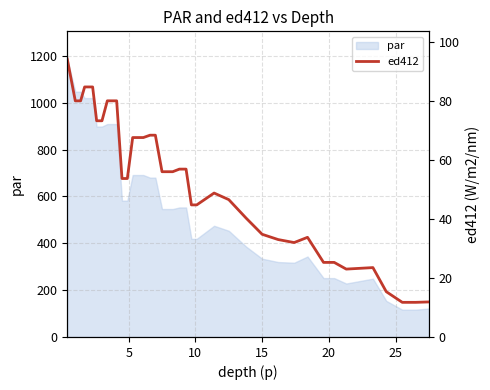

What is the lowest value of the par series?

116.5